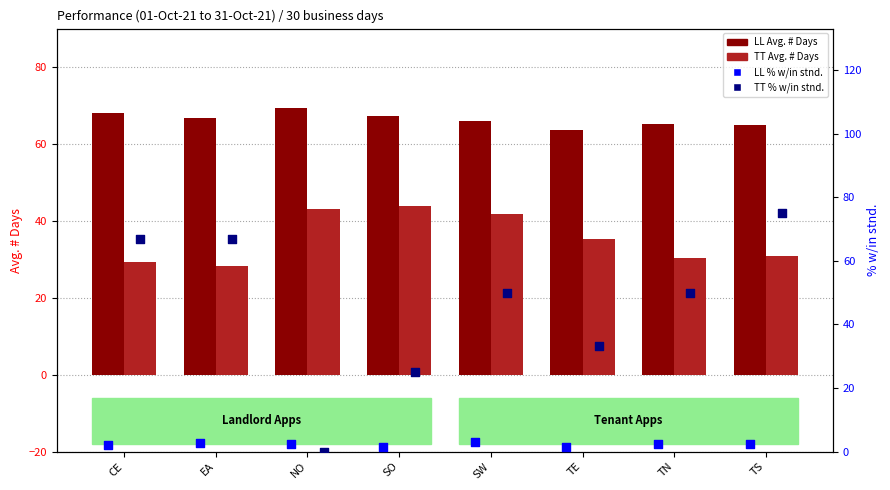

Is the value of LL % w/in stnd. at EA greater than the value of LL Avg. # Days at CE?

No